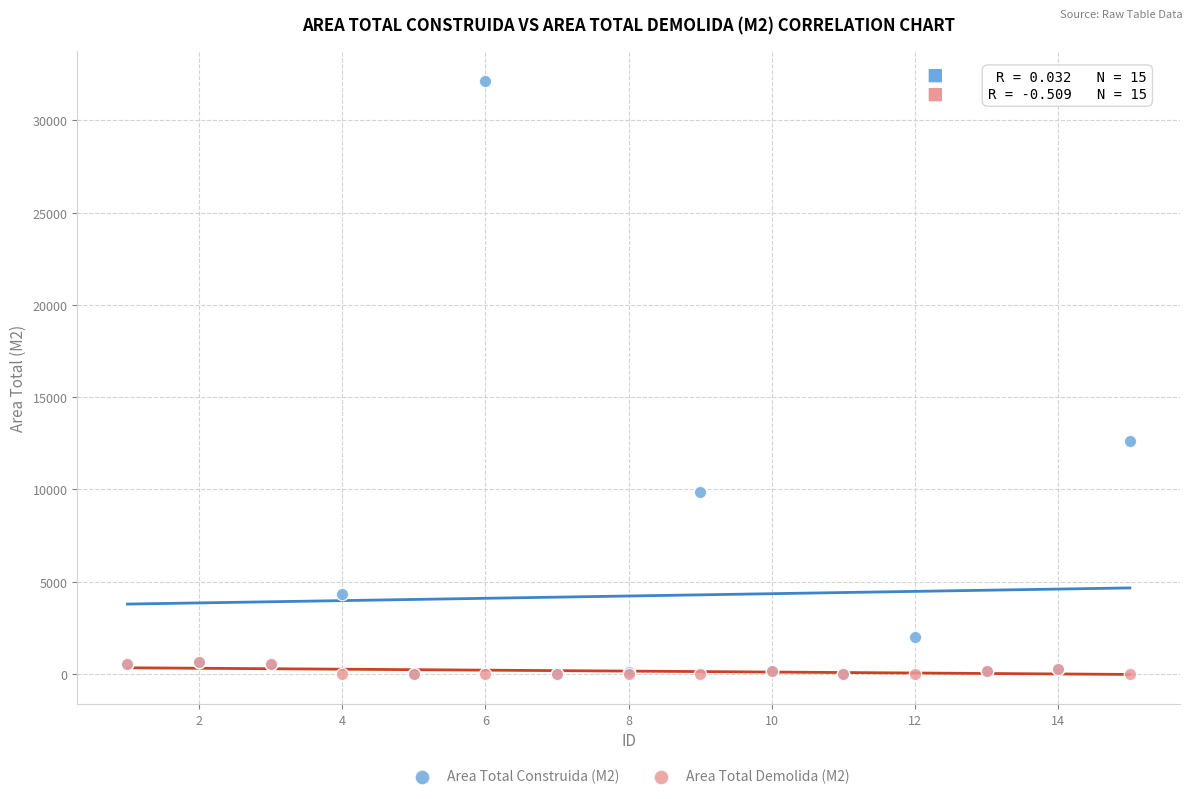

What are all the series names shown in the legend?

Area Total Construida (M2), Area Total Demolida (M2)